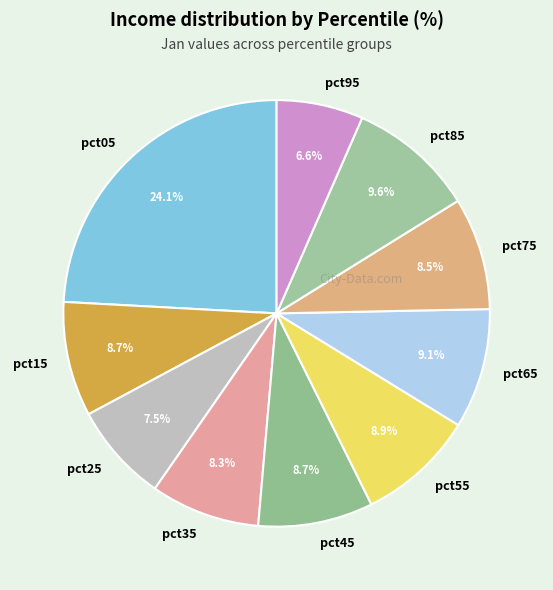

What is the total percentage of pct15 and pct05?

32.8%